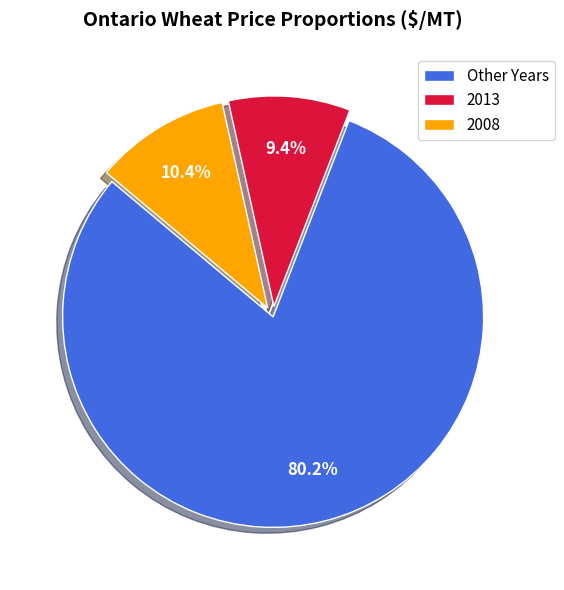

How many segments does this pie chart have?

3